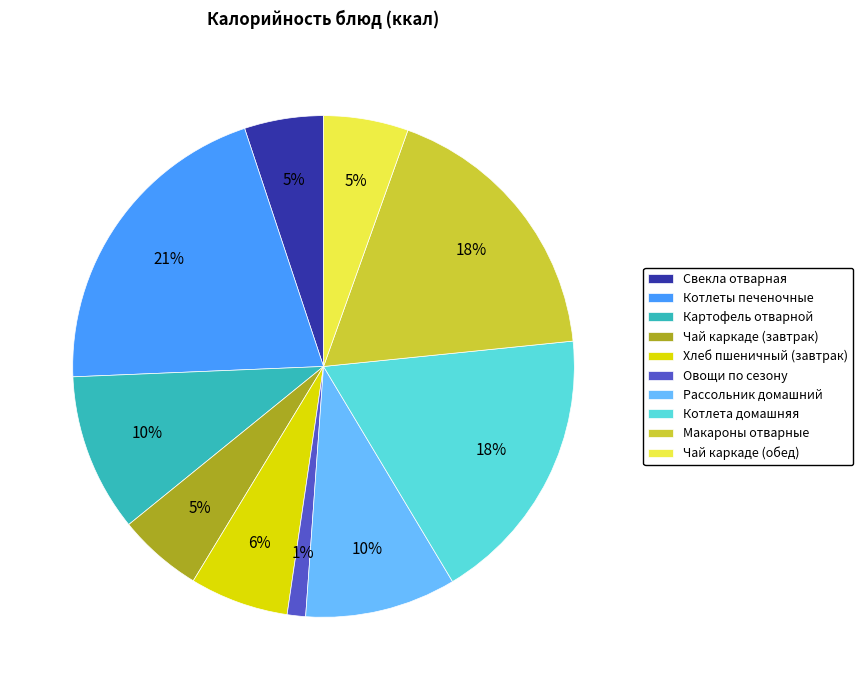

To the nearest percent, what percentage of the pie is Макароны отварные?

18%